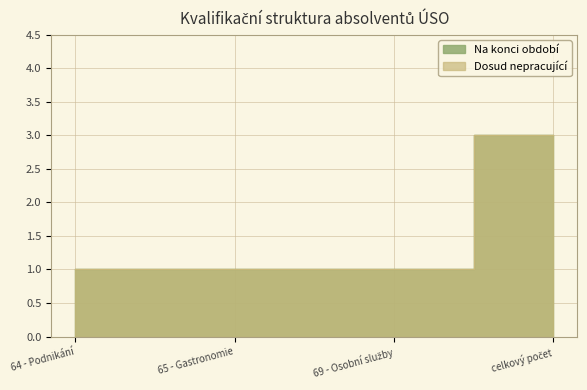

True or false: V evidenci >5 měs. and Dosažitelní intersect in this chart.

False